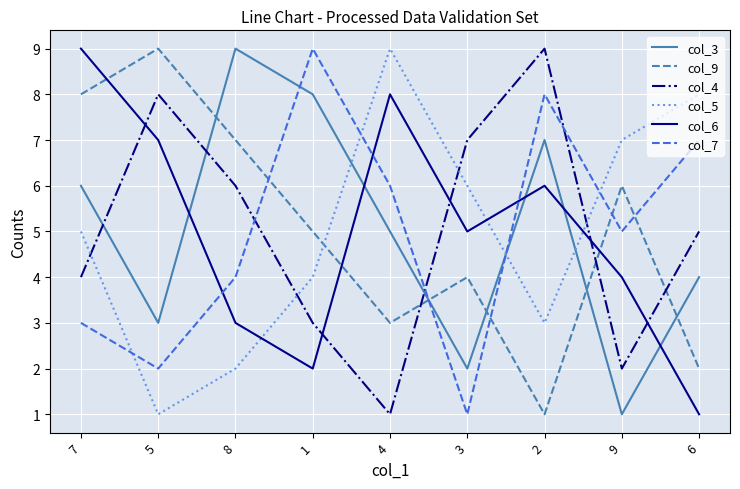

True or false: col_6 and col_3 intersect in this chart.

True